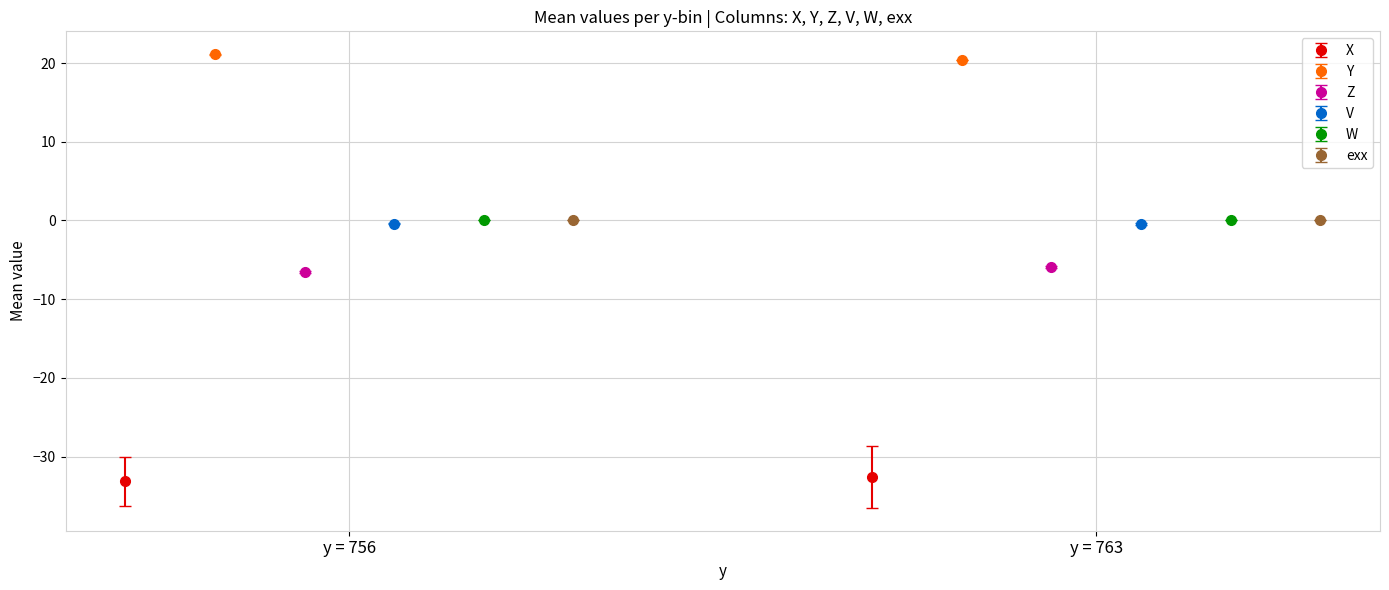

What is the value of the Z bar at the 1st from the left?

-6.3